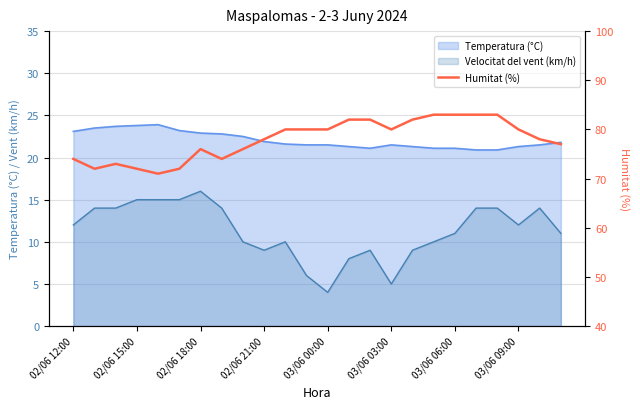

What is the label of the 1st point from the left?

02/06 12:00